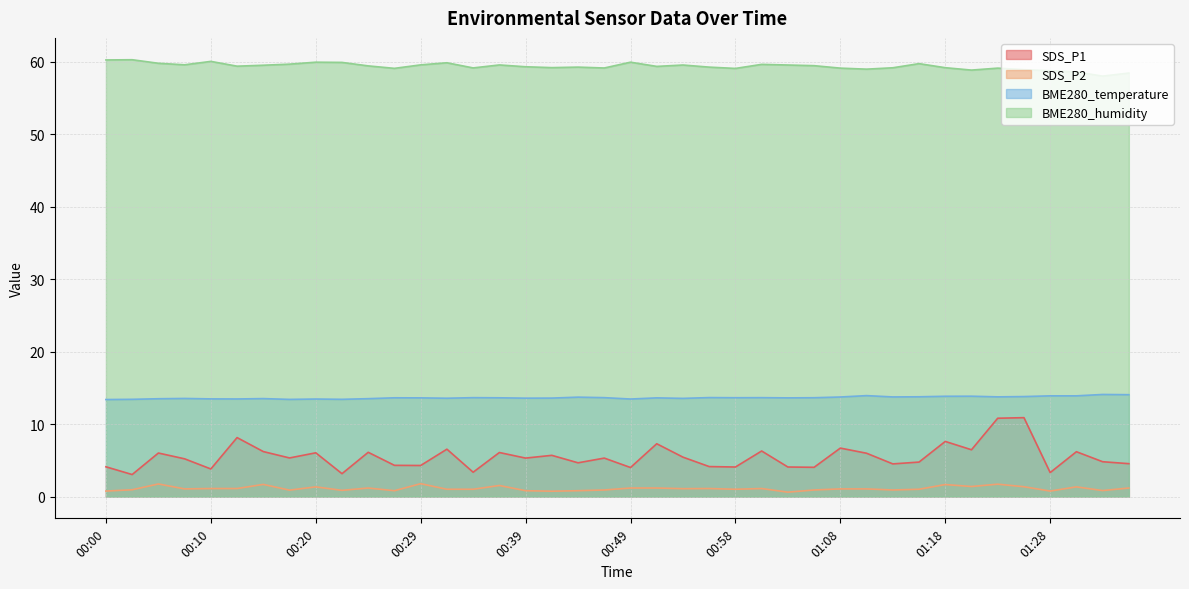

Rank the series by their maximum value, from highest to lowest.

BME280_humidity, BME280_temperature, SDS_P1, SDS_P2